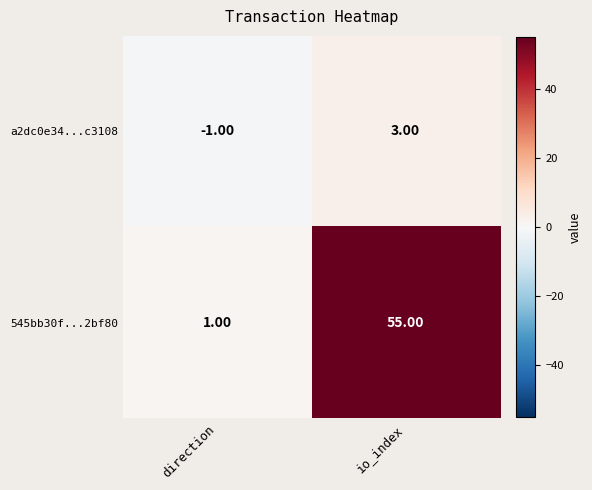

What is the sum of all 545bb30f...2bf80 values?

56